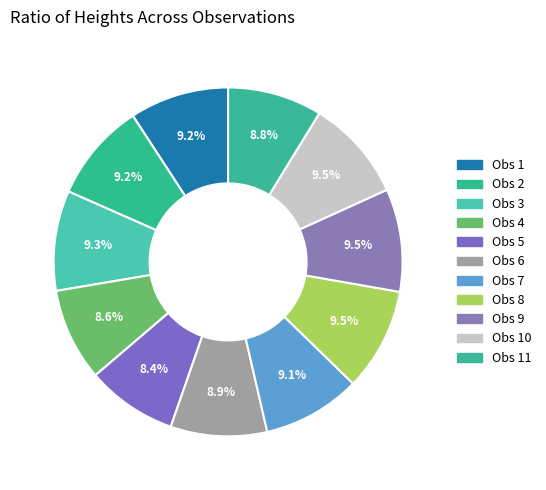

To the nearest percent, what is the average slice percentage?

9%